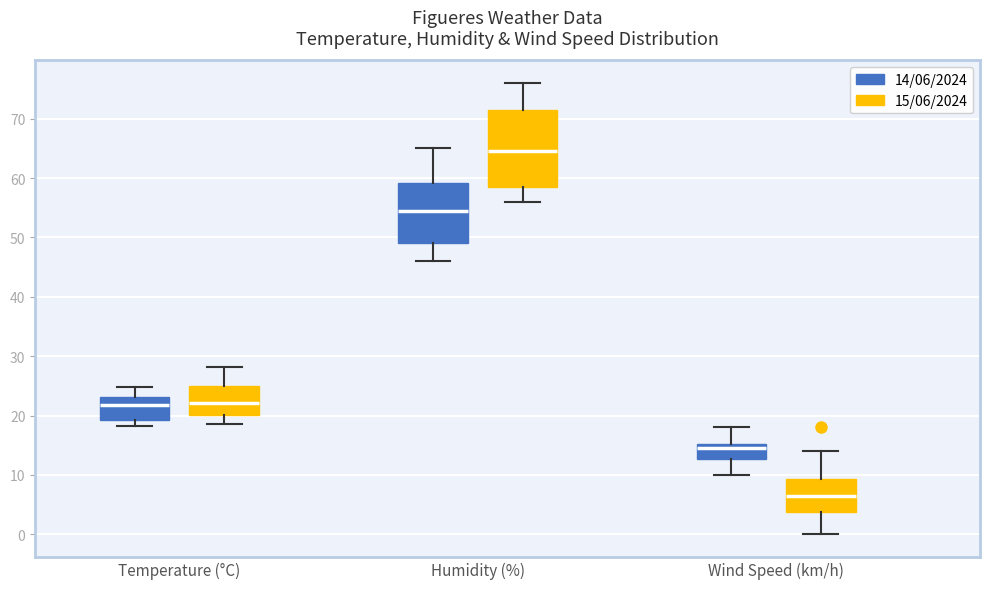

Comparing the boxes themselves (not the whiskers), which one is the tallest?

Humidity (%) (15/06/2024)